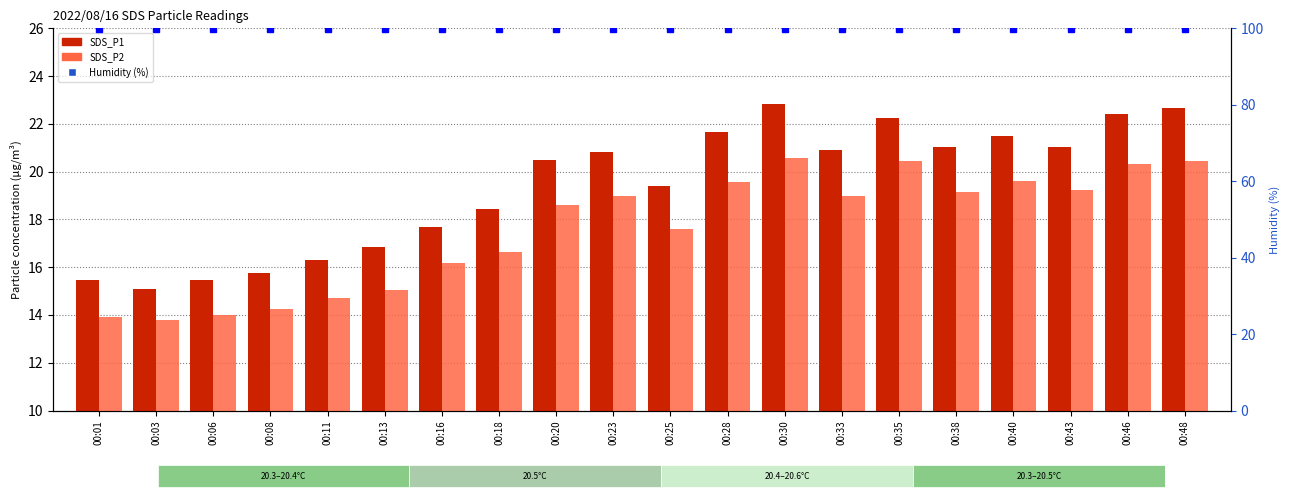

Read the SDS_P1 value at 00:25.

19.4